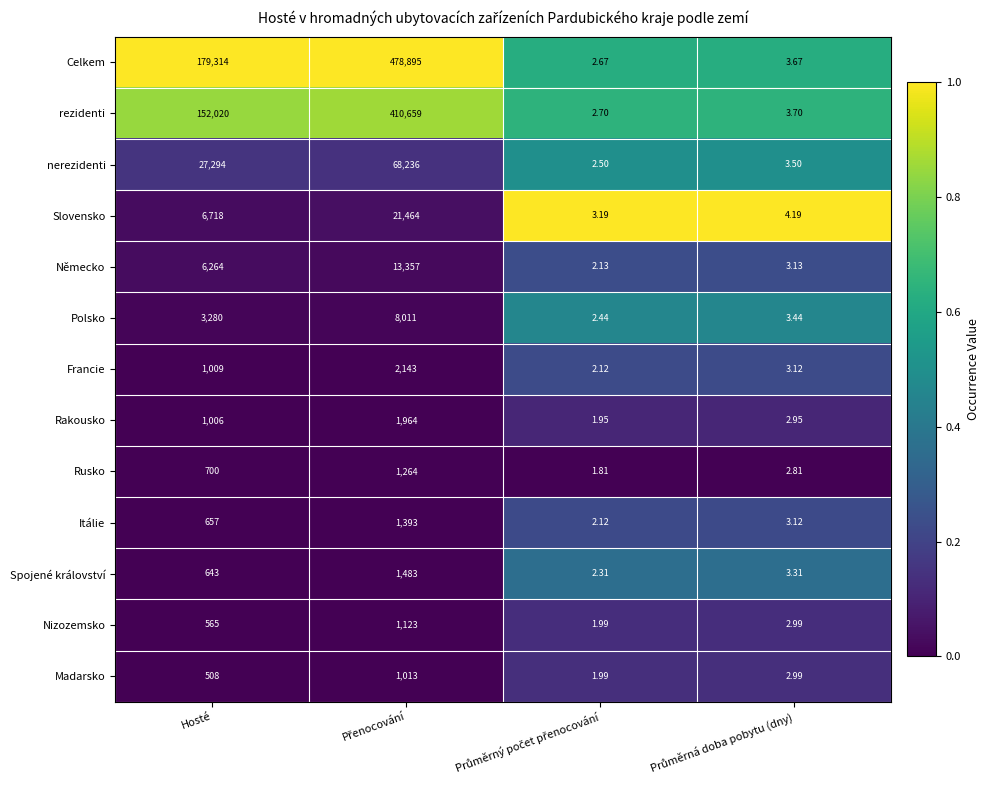

How many series are shown in this chart?

13